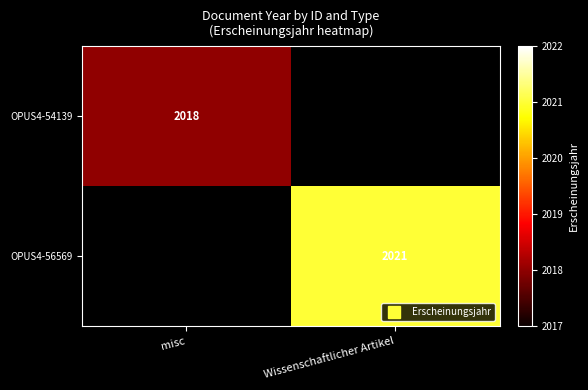

How many values in the OPUS4-56569 series are below 2021?

1